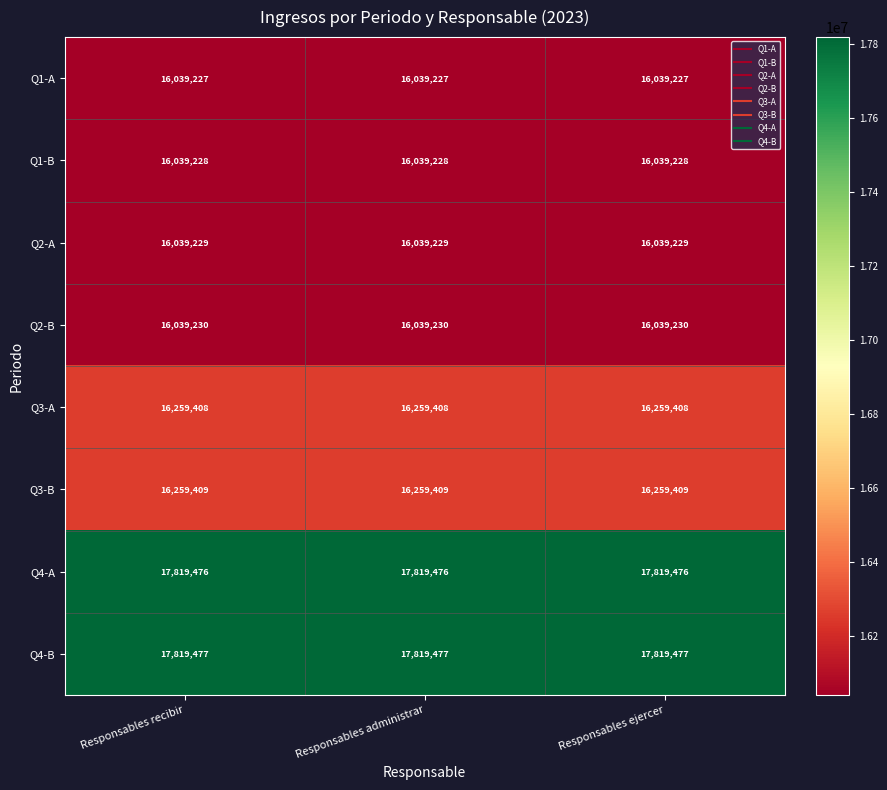

What is the difference between the highest and lowest values at Responsables ejercer?

1780250